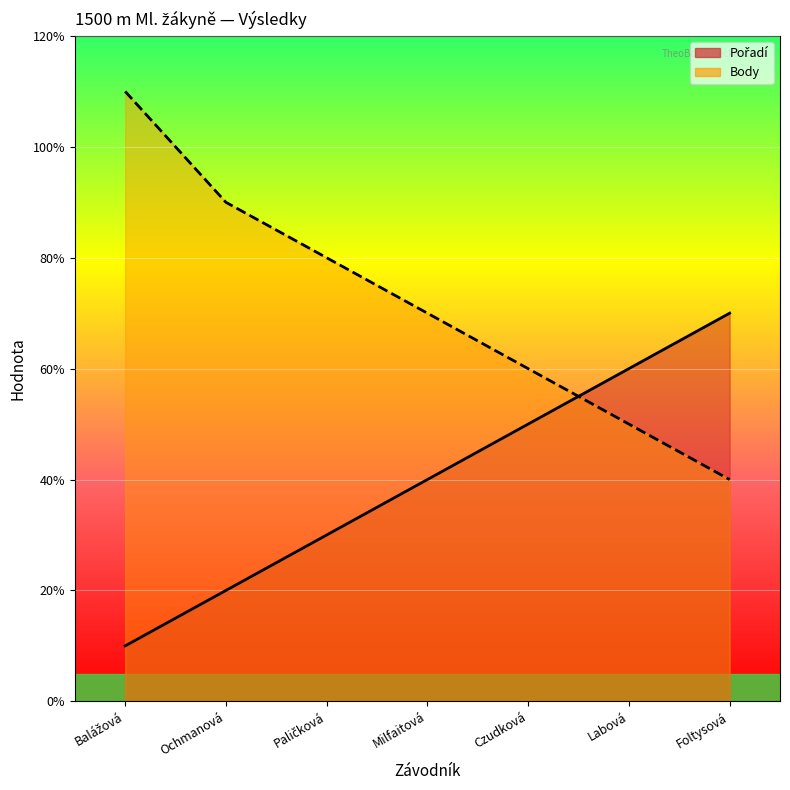

What is the total value across all series at Foltysová?

11